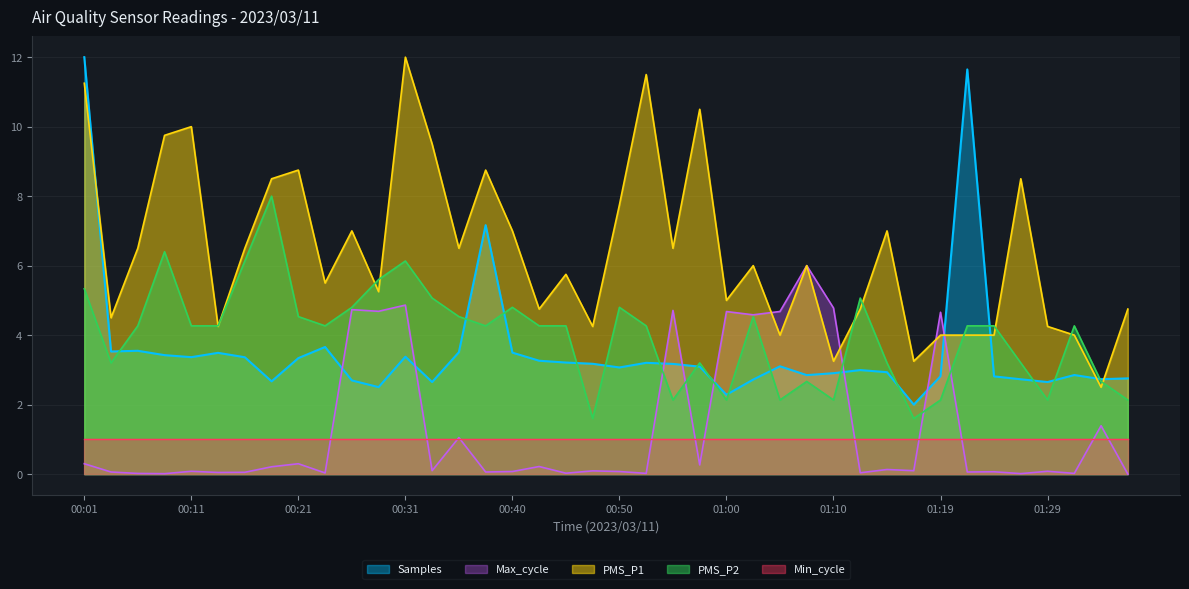

What is the sum of the Max_cycle values at 00:26 and 00:40?

4.8